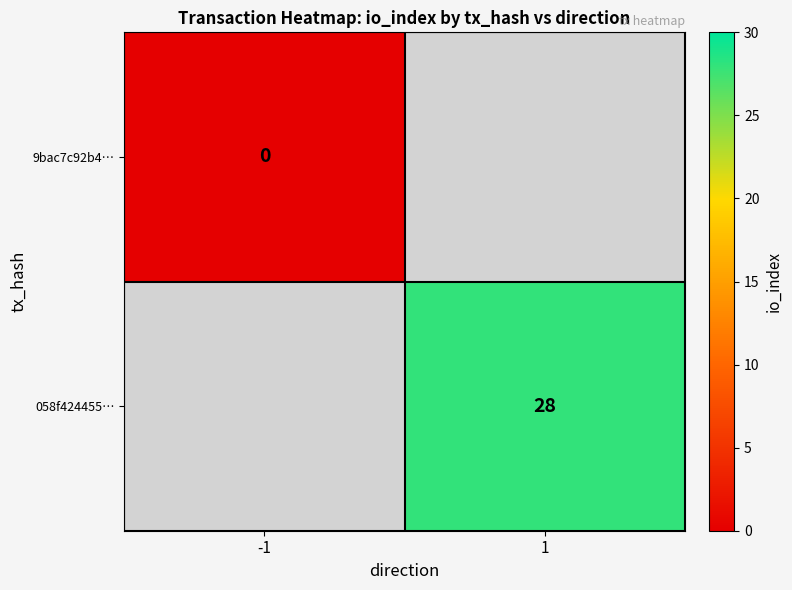

The value of 058f424455… at 1 is 10. True or false?

False